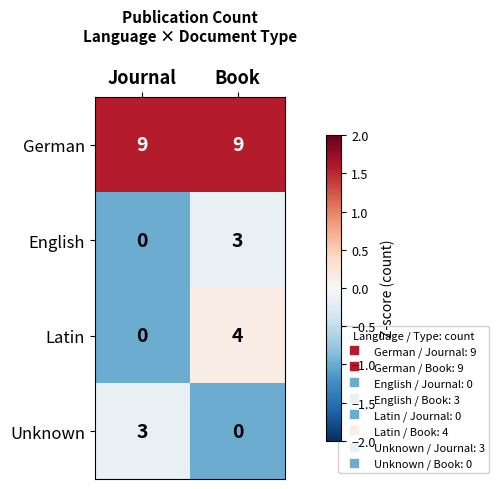

The German series shows 9 at Journal. True or false?

True